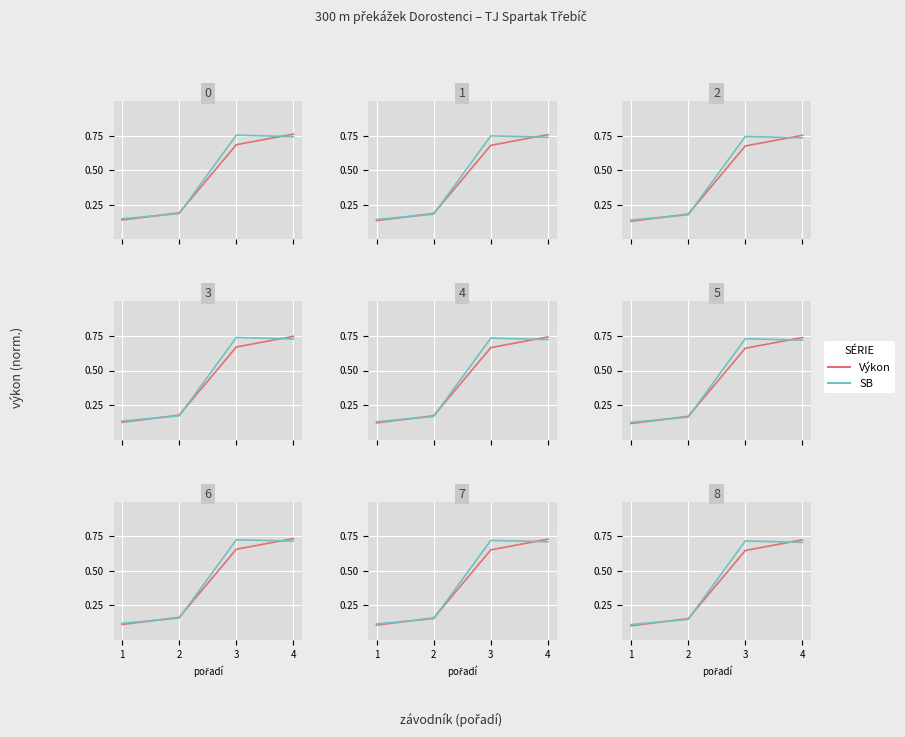

True or false: SB has a value of 1.1 at 4.

False